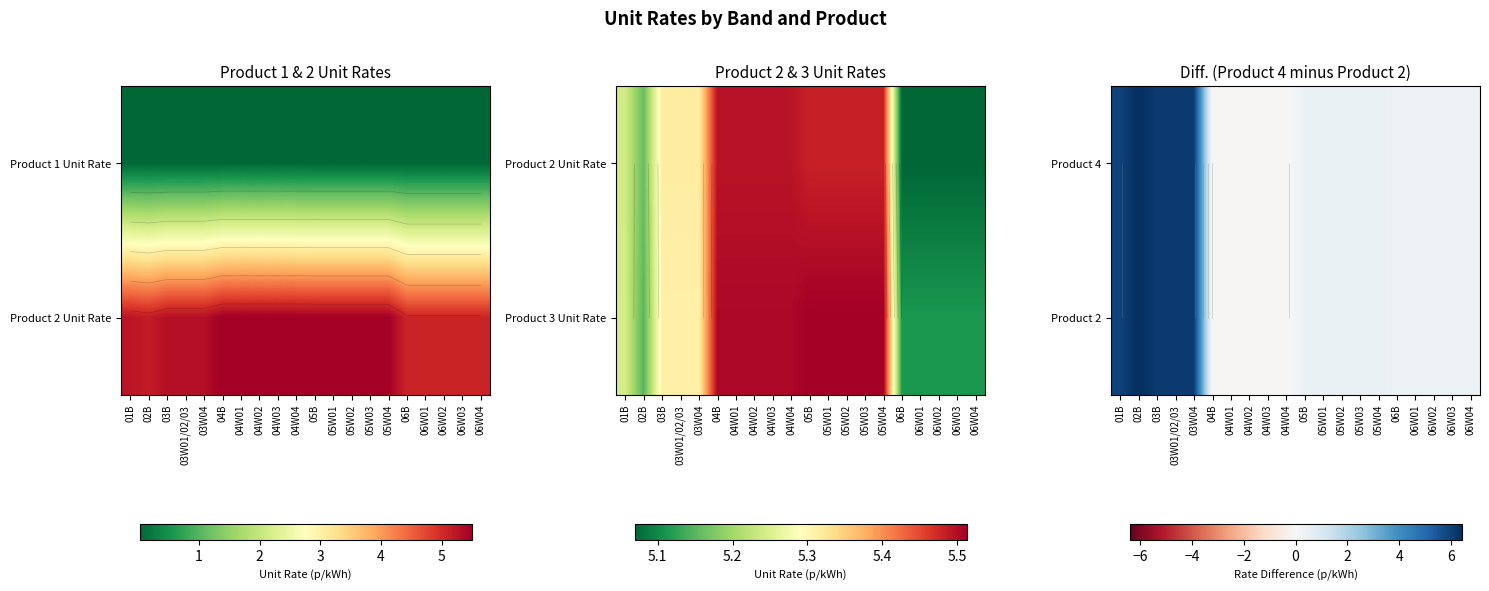

True or false: Product 4 has a value of 0.4 at 06B.

True